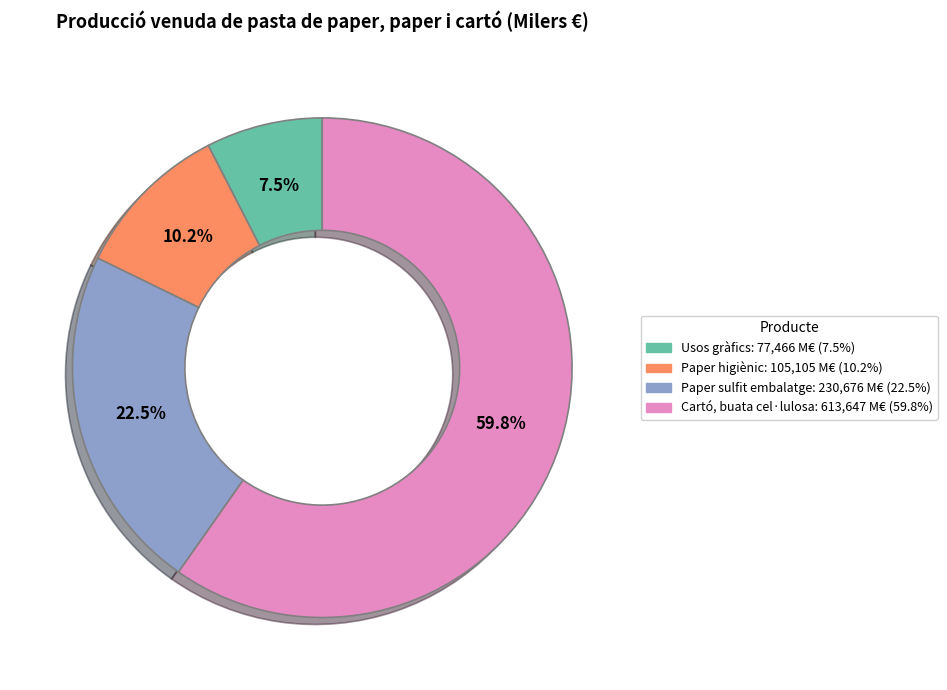

Is there any slice that represents more than half of the pie?

Yes